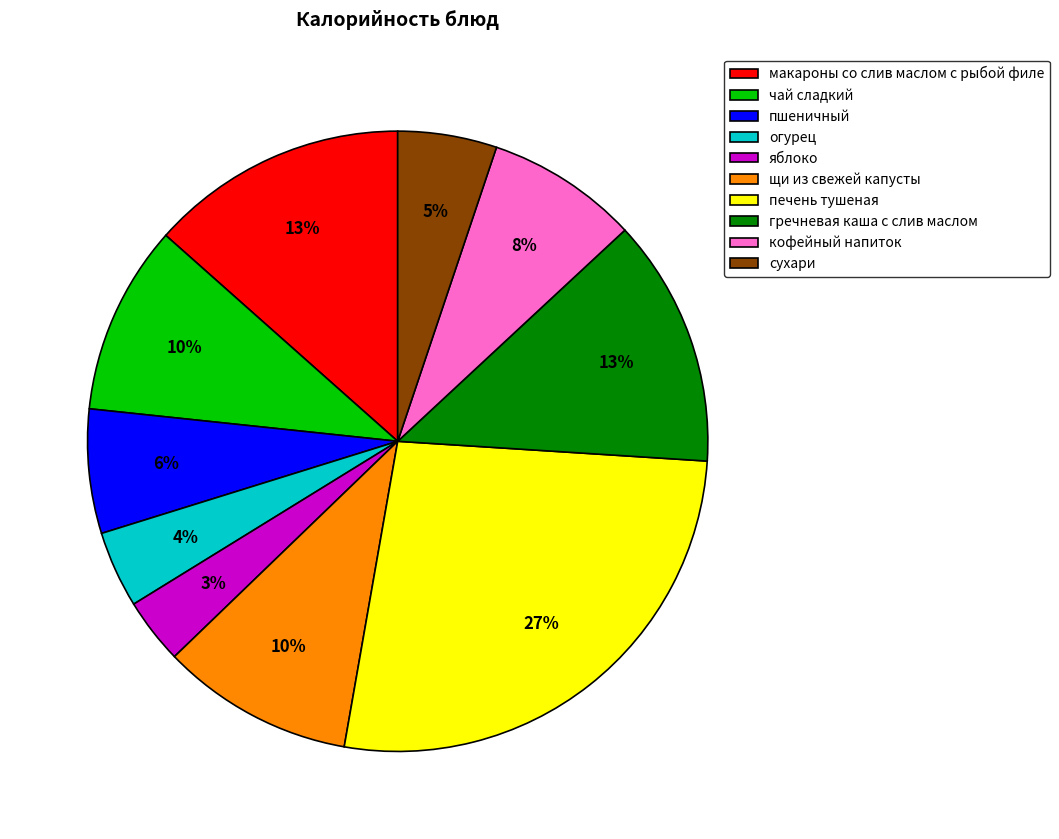

To the nearest percent, what is the difference between the кофейный напиток and гречневая каша с слив маслом slice percentages?

5%